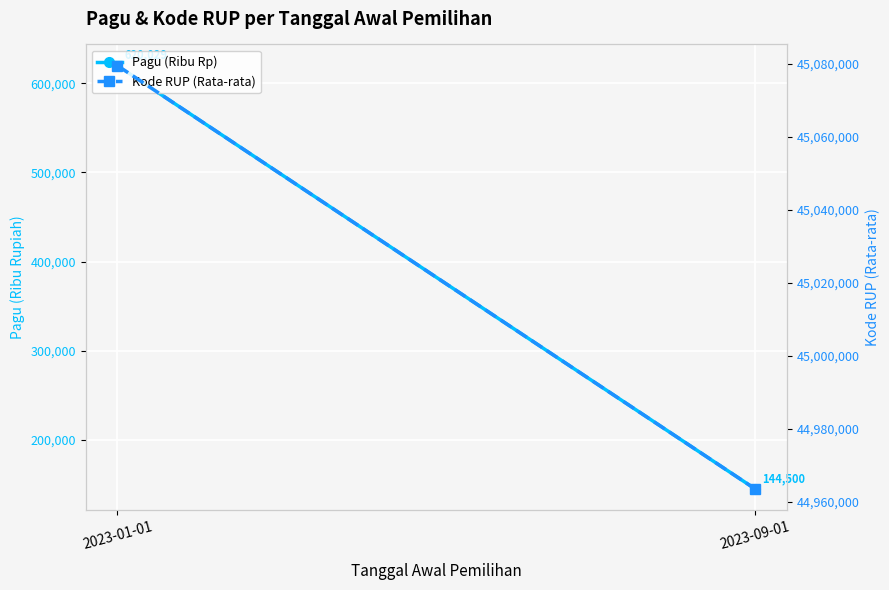

Reading left to right, list all the values displayed in this chart.

Pagu (Ribu Rp): 2023-01-01=620028.9	2023-09-01=144500.0
Kode RUP (Rata-rata): 2023-01-01=45079468.3	2023-09-01=44963499.5